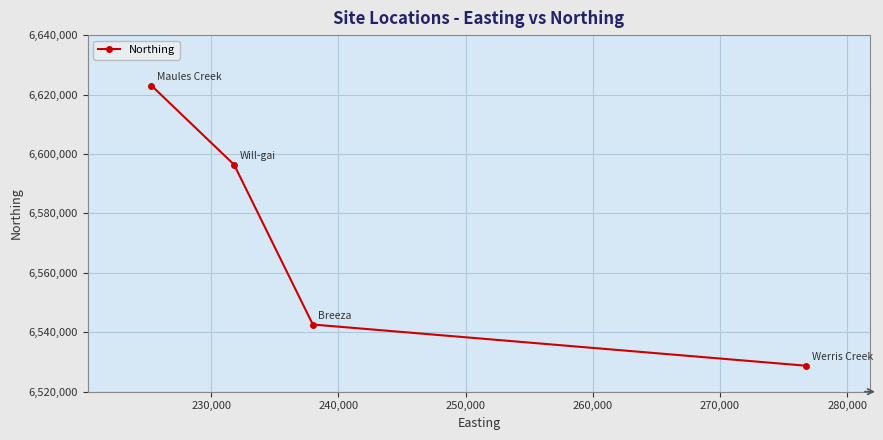

Count the number of data series in this chart.

1